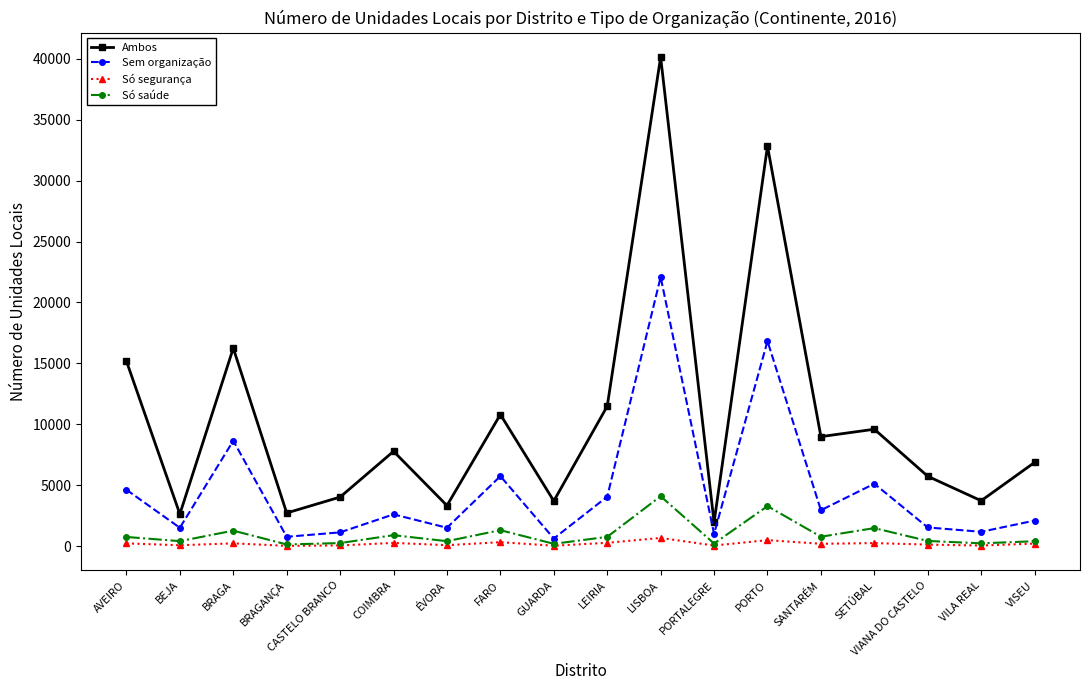

List the series in order of their peak value, highest first.

Ambos, Sem organização, Só saúde, Só segurança